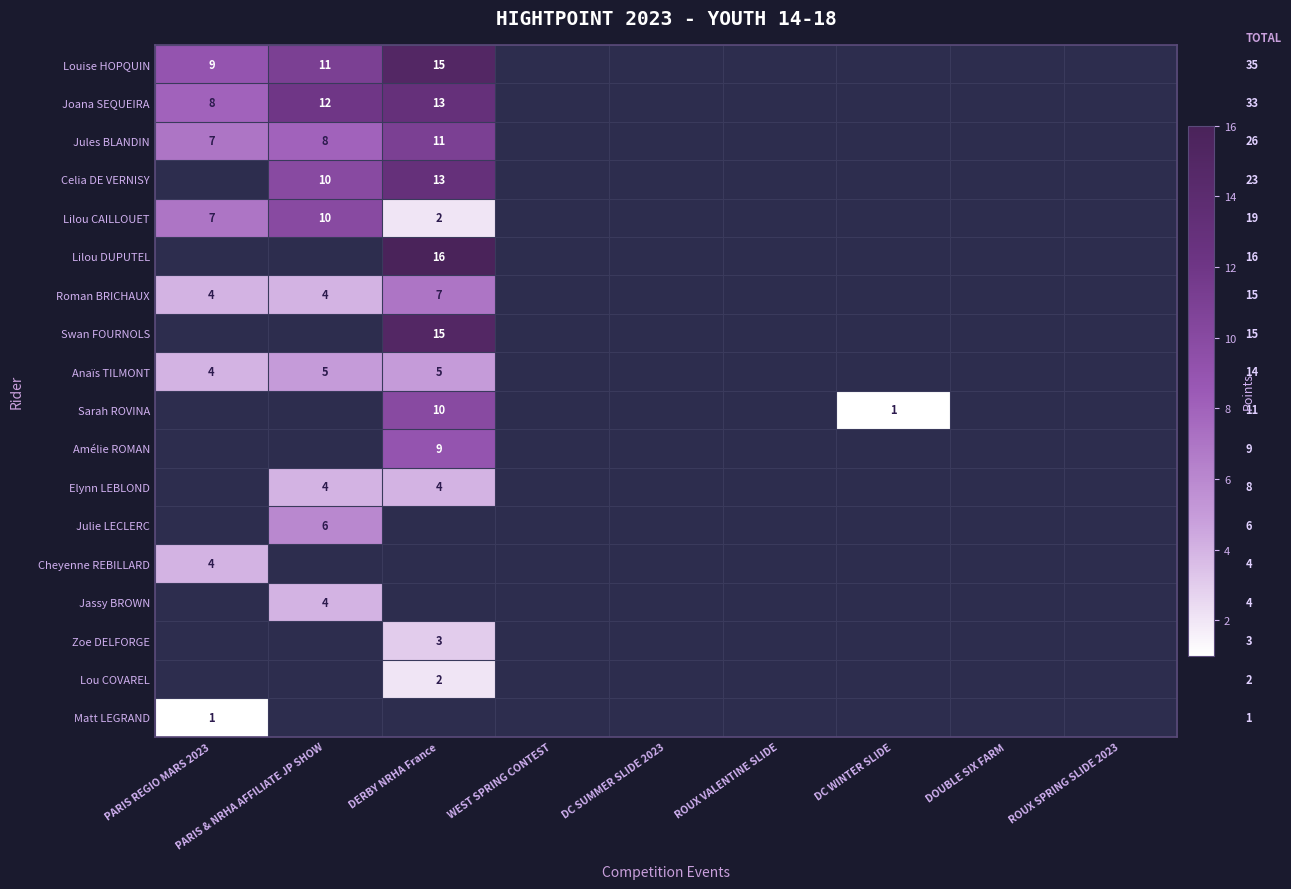

Is it true that Lilou DUPUTEL equals 22 at DERBY NRHA France?

False